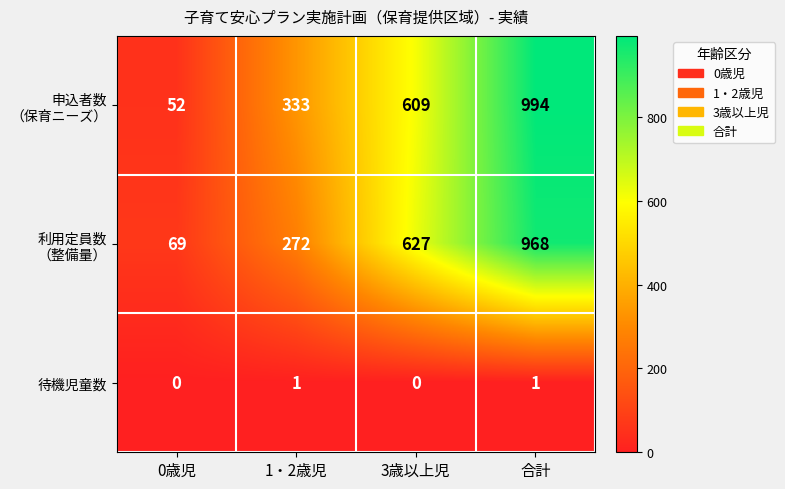

What is the difference between the highest and lowest values at 3歳以上児?

627